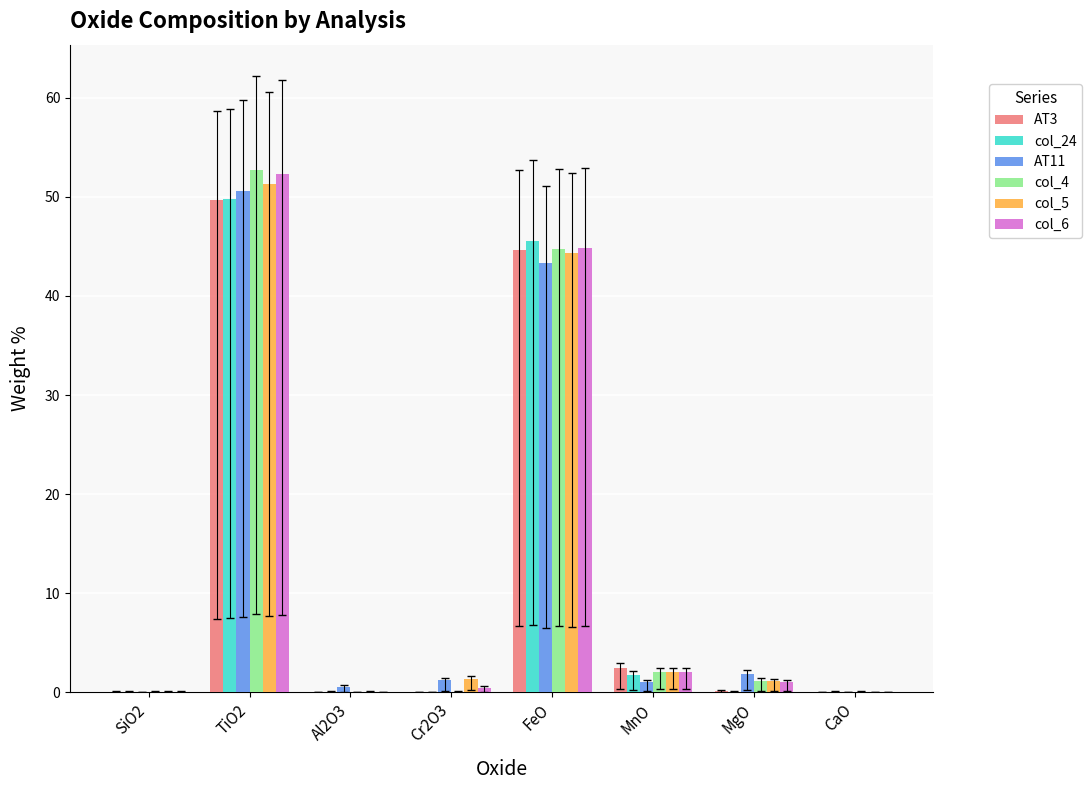

At which label does col_6 first exceed 1?

TiO2